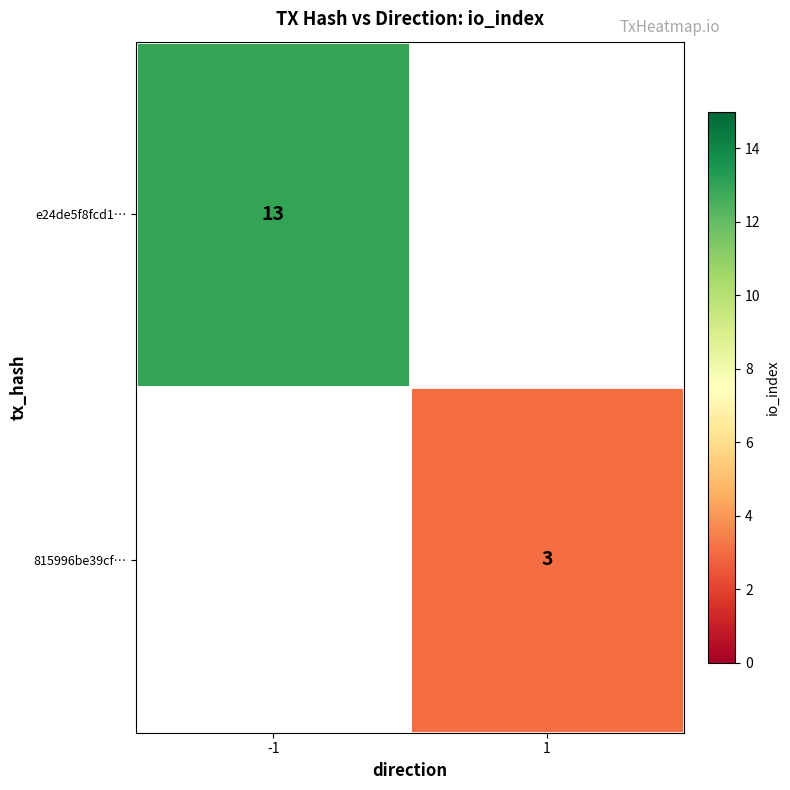

The value of e24de5f8fcd1… at -1 is 13. True or false?

True